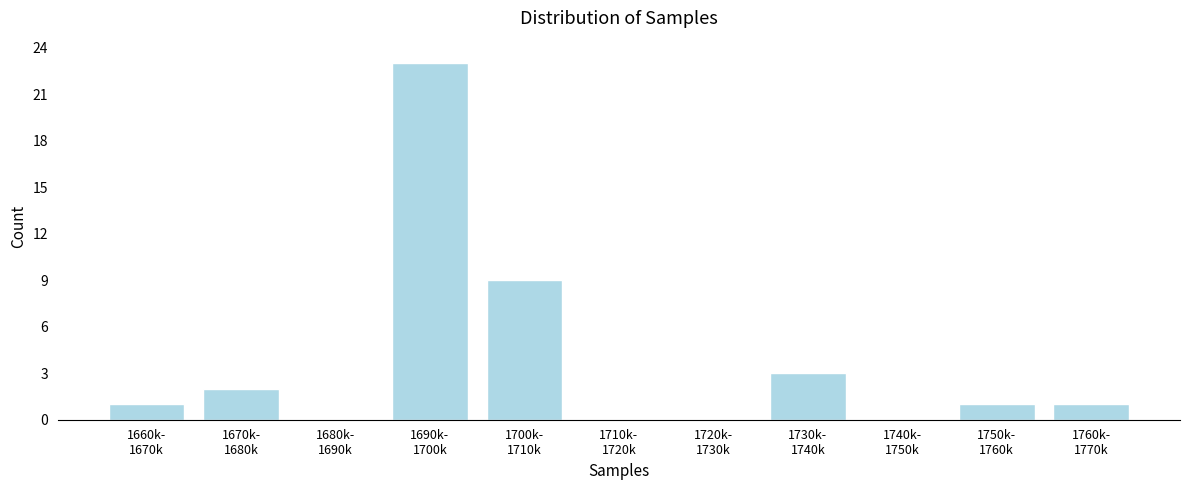

What is the greatest value displayed?

23